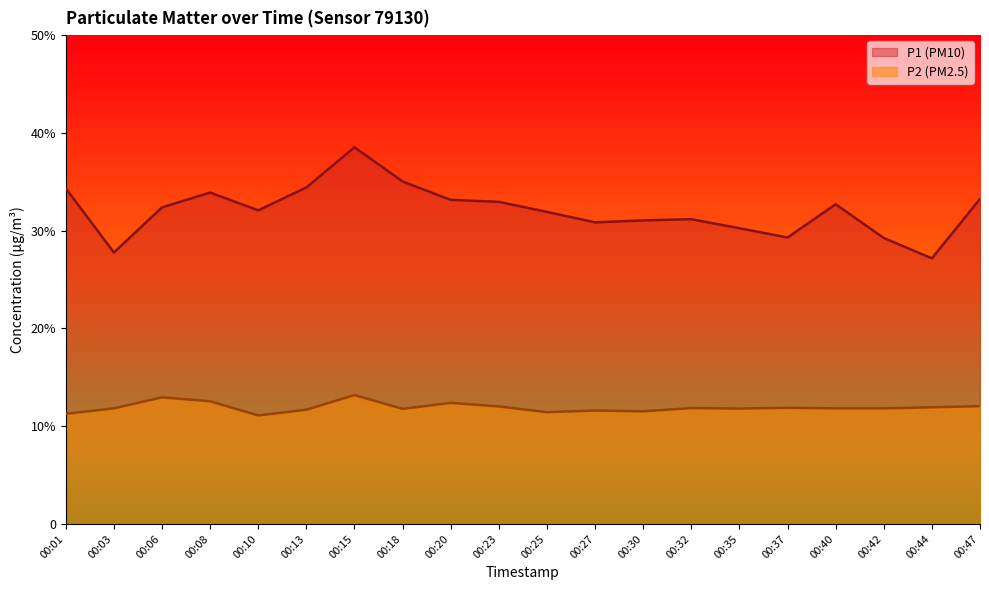

True or false: P2 and P1 cross at least once.

False